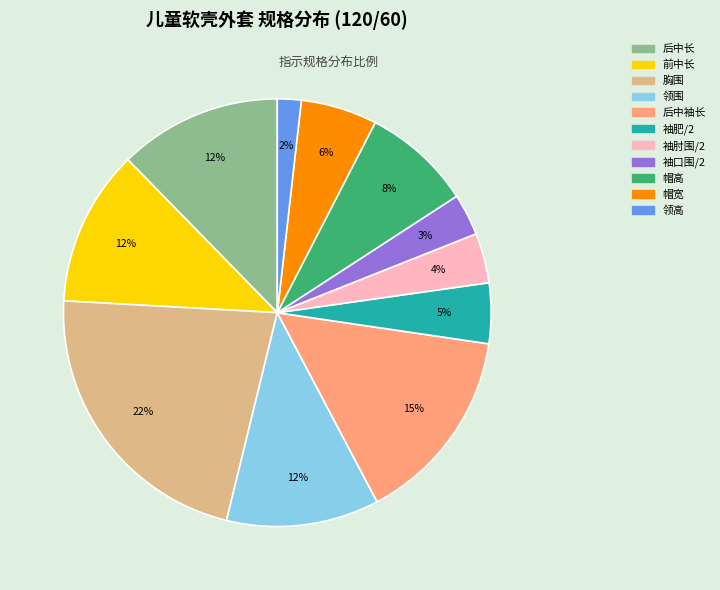

Is there any slice that represents more than half of the pie?

No